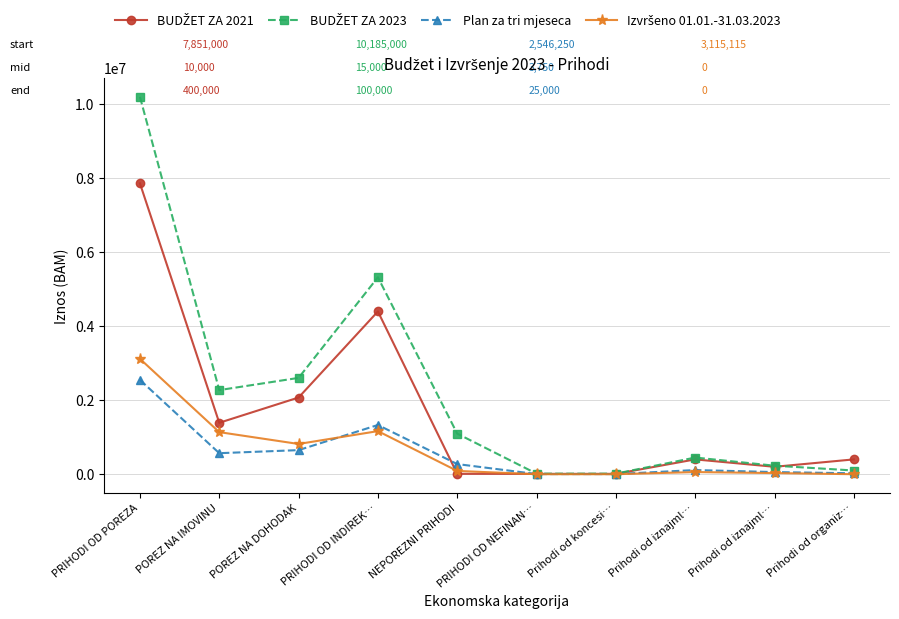

Which category has the lowest value across all series?

PRIHODI OD NEFINAN…